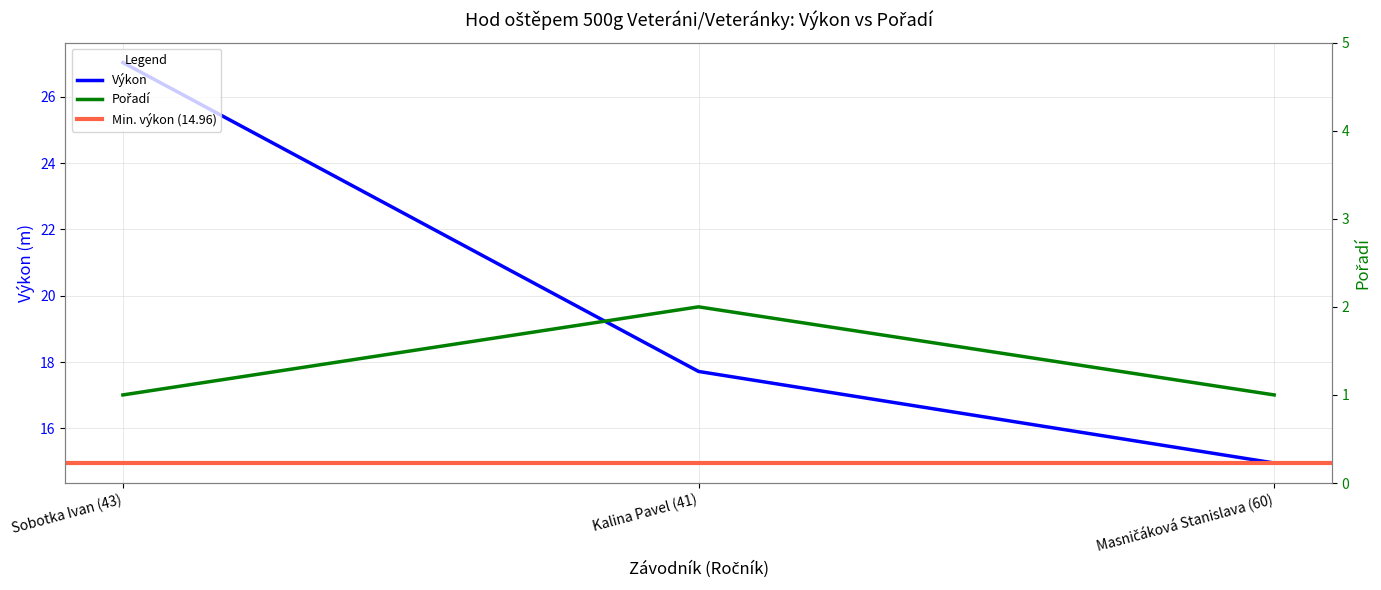

How many Pořadí values are between 1 and 2?

3